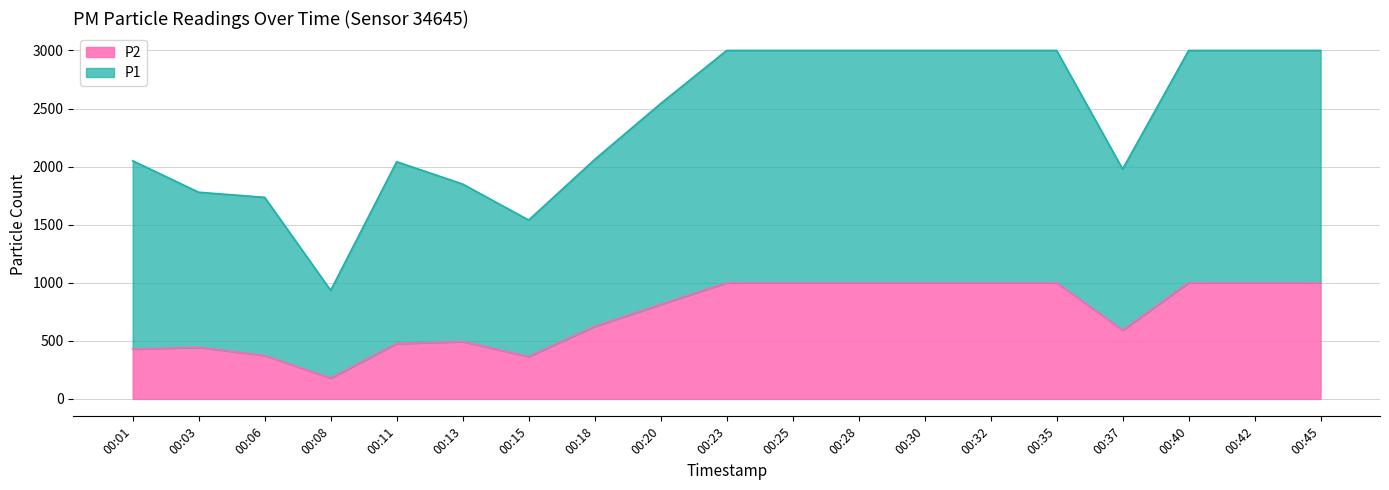

What is the sum of all P2 values?

13790.0